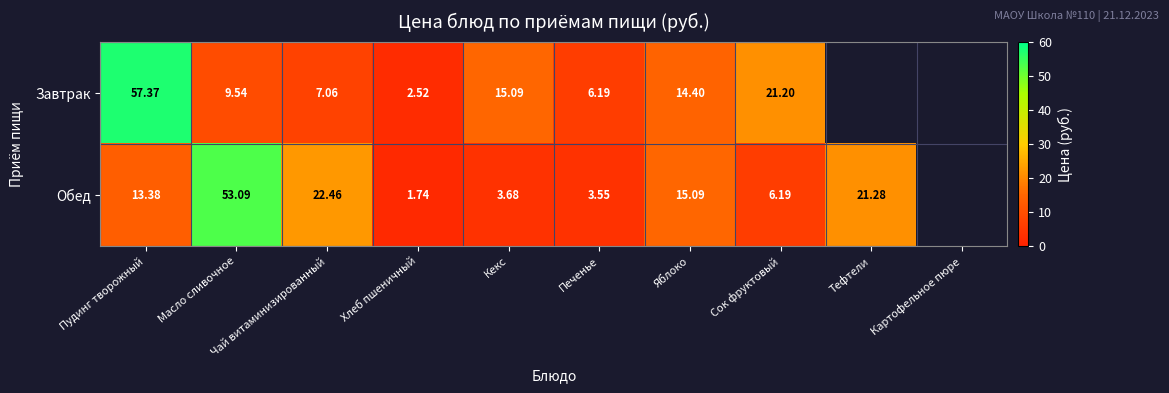

Which series changed the most between Пудинг творожный and Кекс?

Завтрак